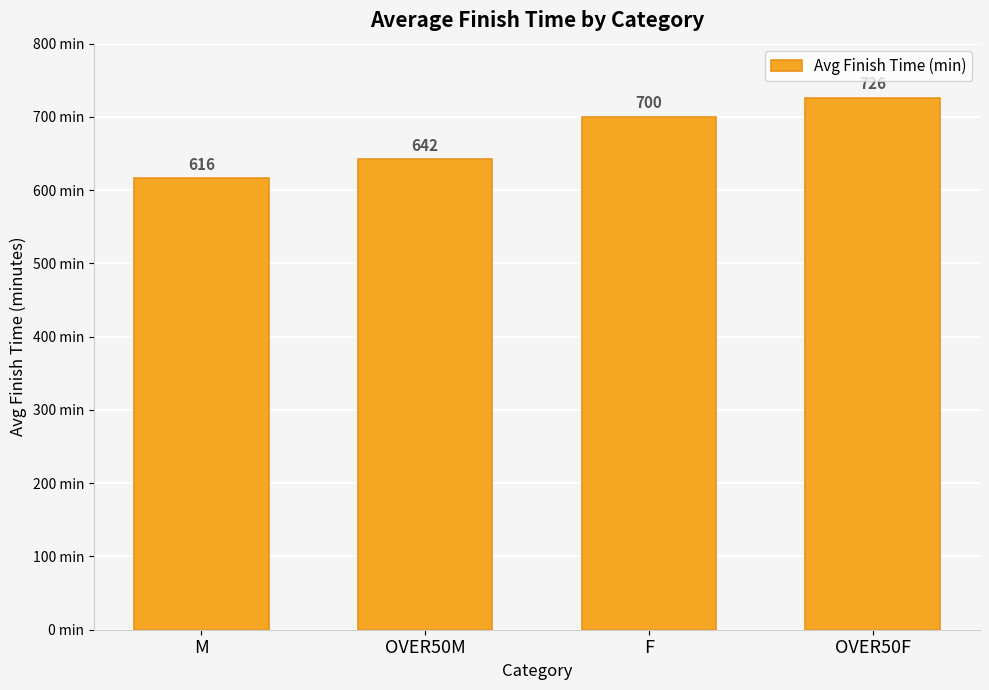

Is it true that the value at M is 906?

False